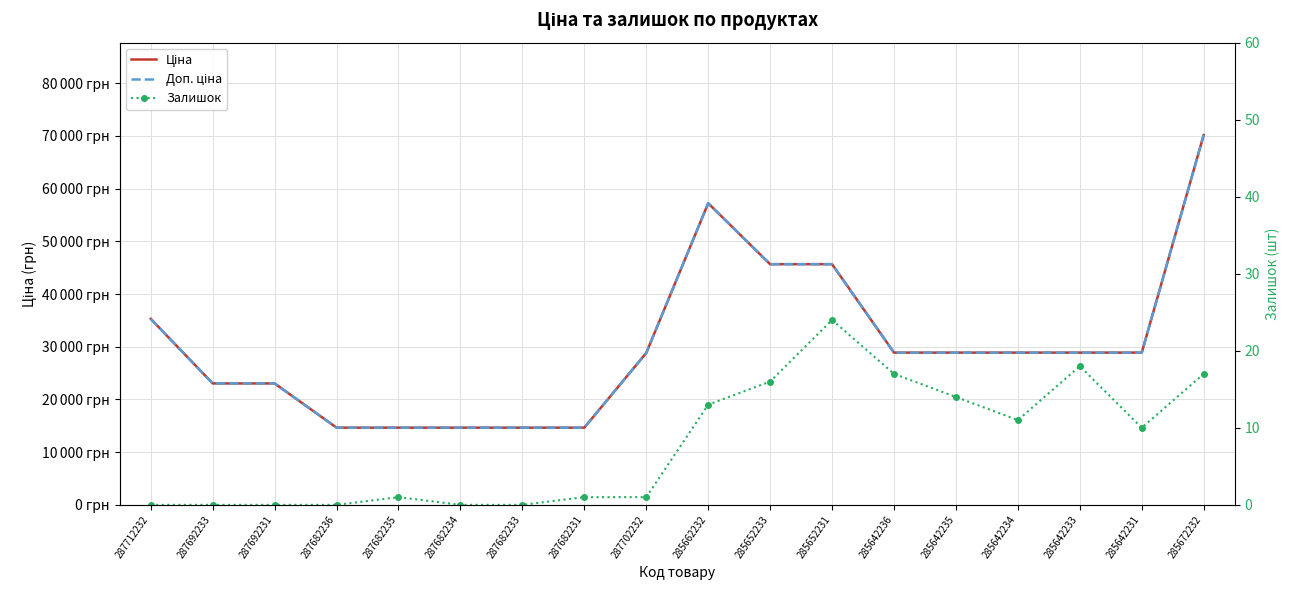

Is this an area chart (filled region under the line)?

No